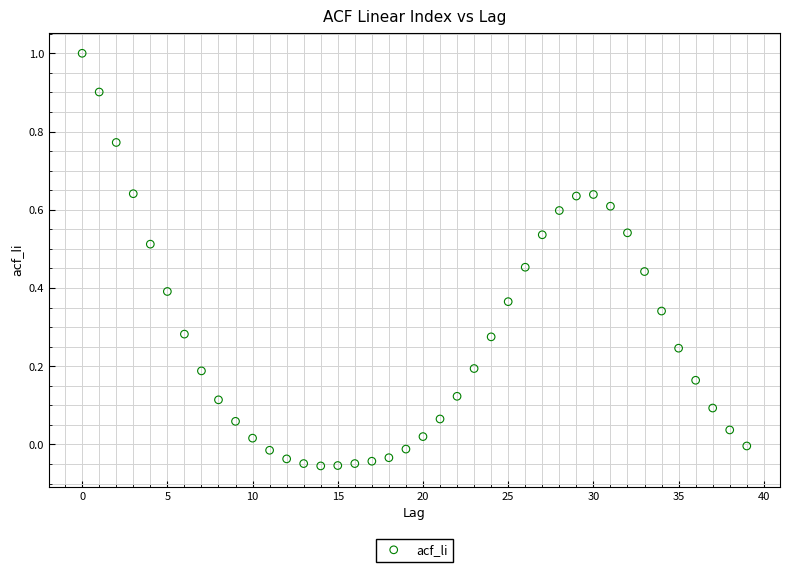

What is the range of Y values (max minus min)?

1.1